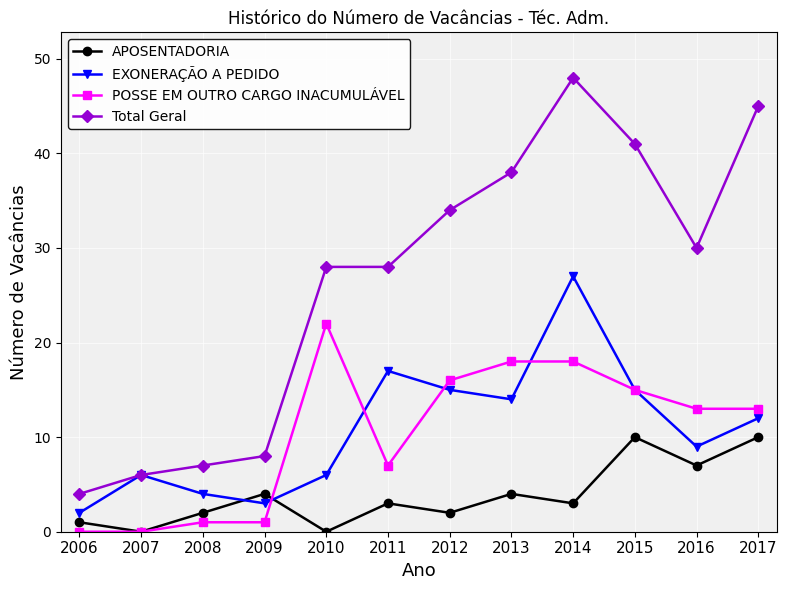

True or false: Total Geral has a value of 38 at 2013.

True